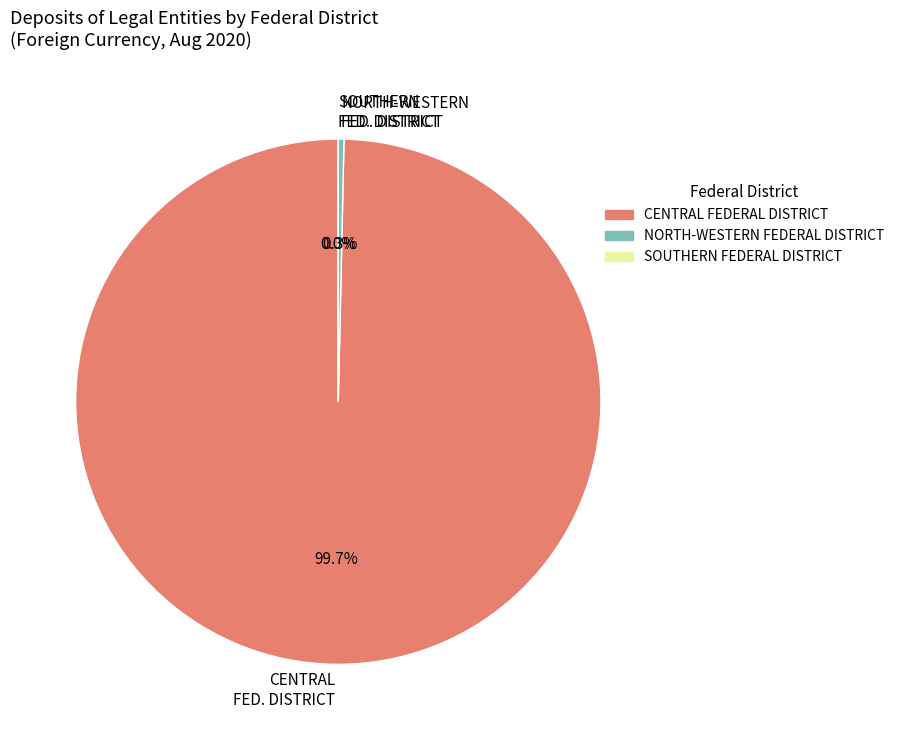

How much of the chart is everything except CENTRAL FED. DISTRICT?

0.3%